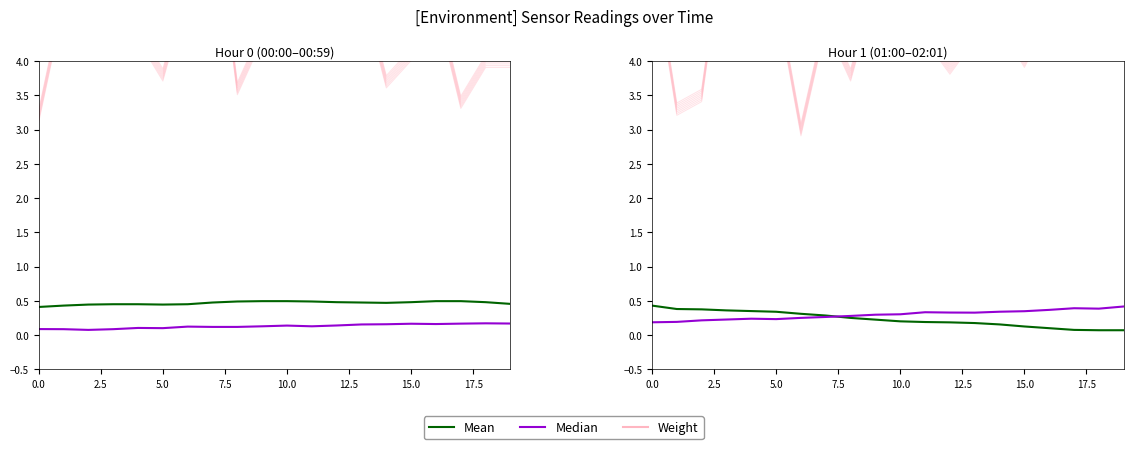

List the series in order of their peak value, highest first.

Weight, Mean, Median